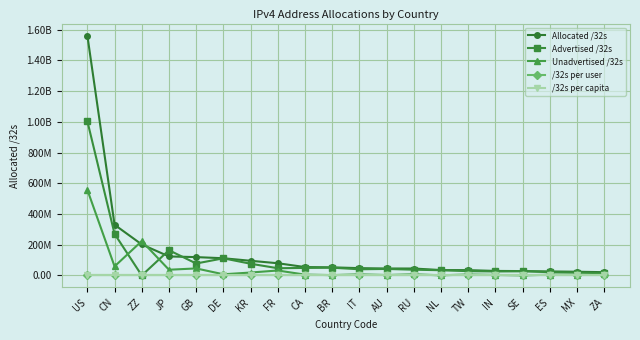

What is the label of the 3rd point from the left?

ZZ